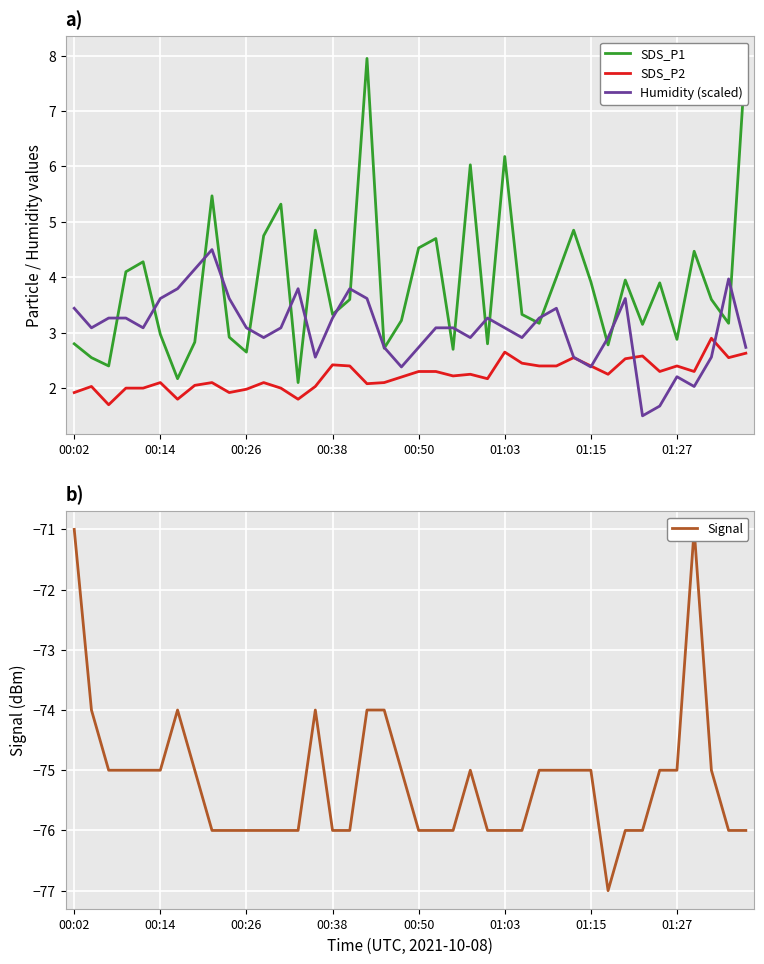

Is it true that SDS_P2 equals 3.5 at 00:26?

False